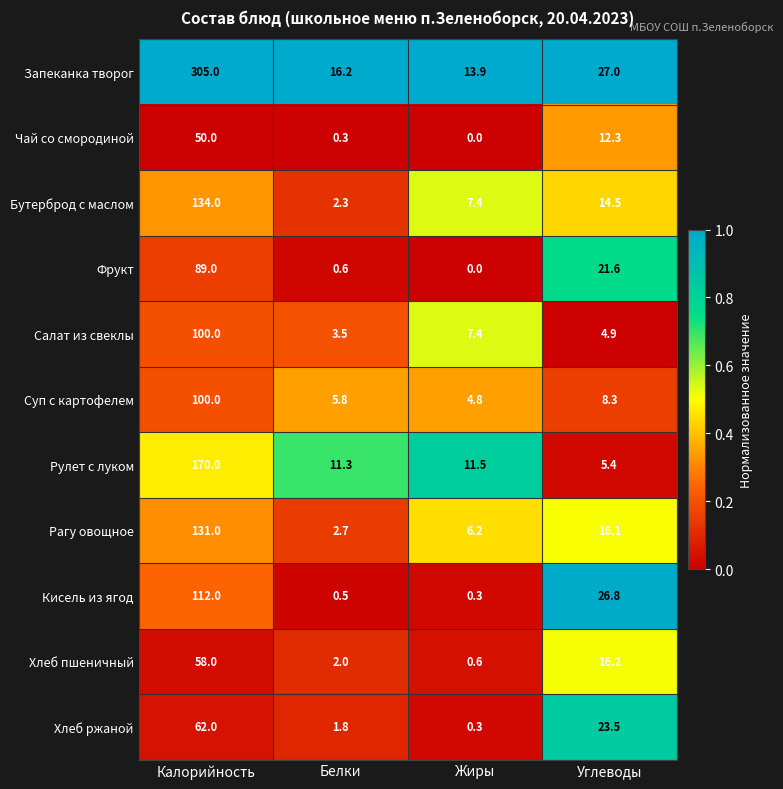

What is the total value across all series at Углеводы?

176.6